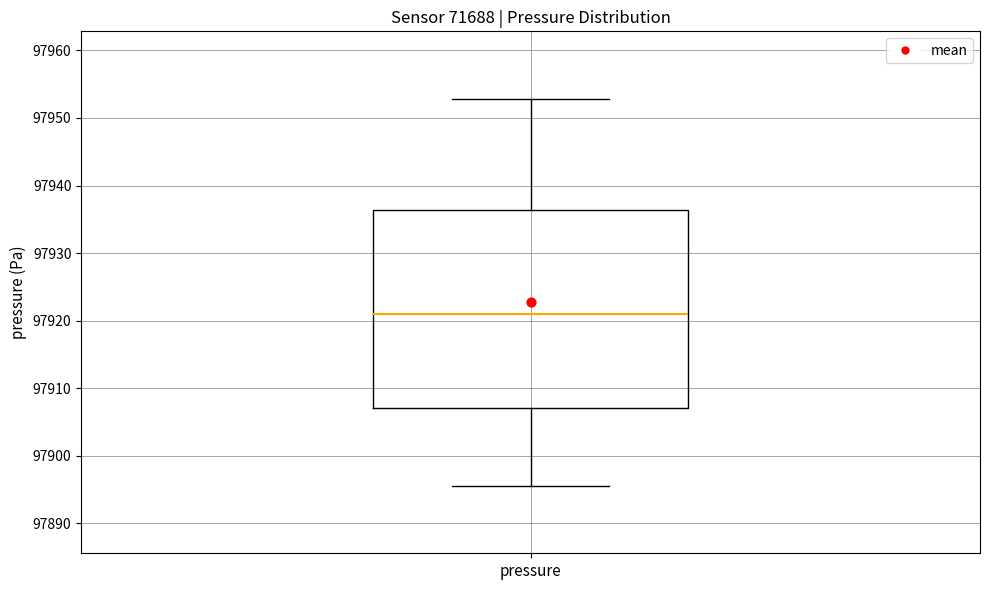

Where does the lower whisker of the box for pressure end on the y-axis? The values are not printed on the chart, so give them approximately, as read against the axis.

97896